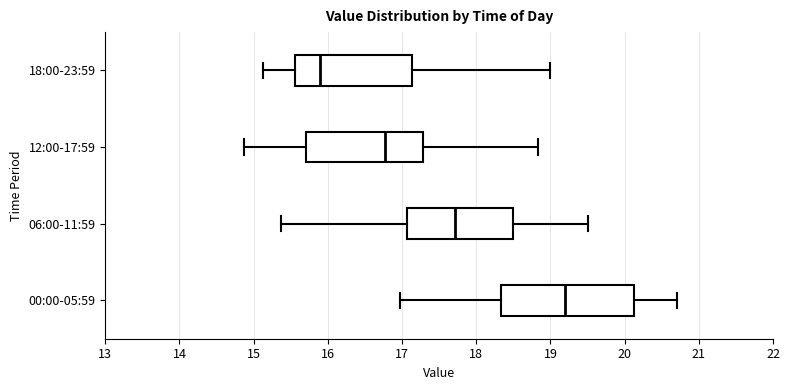

Which box is the widest, from its left edge to its right edge?

00:00-05:59